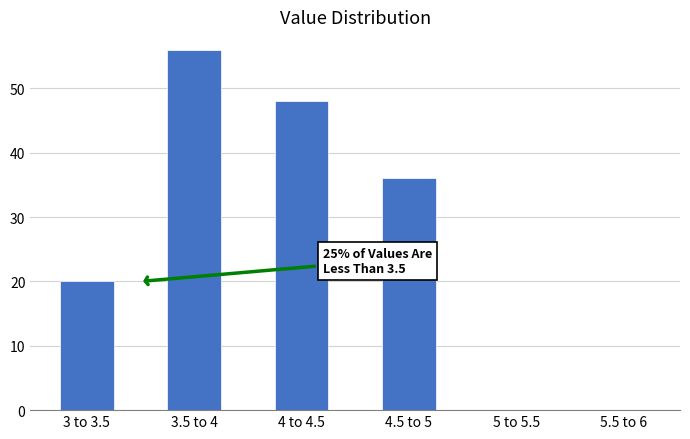

Reading left to right, what are all the values shown in this chart?

3 to 3.5=20	3.5 to 4=56	4 to 4.5=48	4.5 to 5=36	5 to 5.5=0	5.5 to 6=0